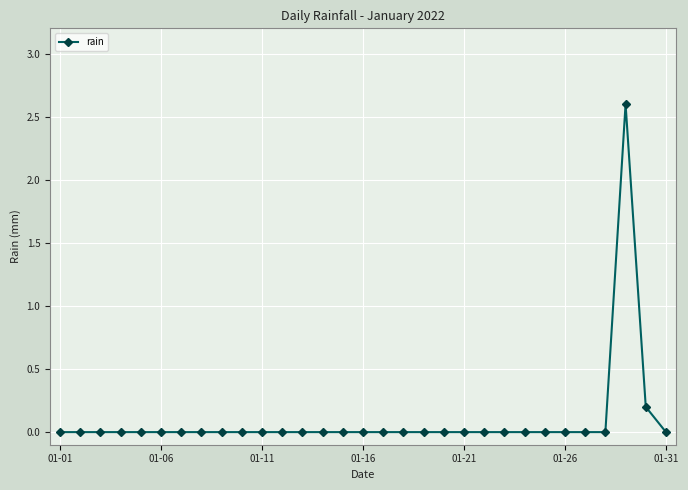

Count the number of categories in the chart.

31